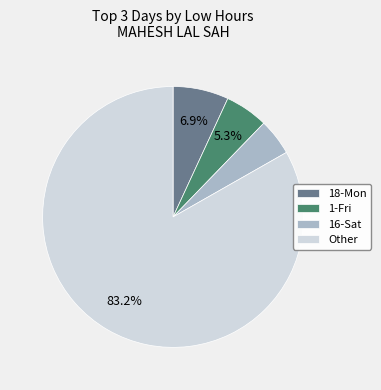

Which slice is the smallest?

16-Sat